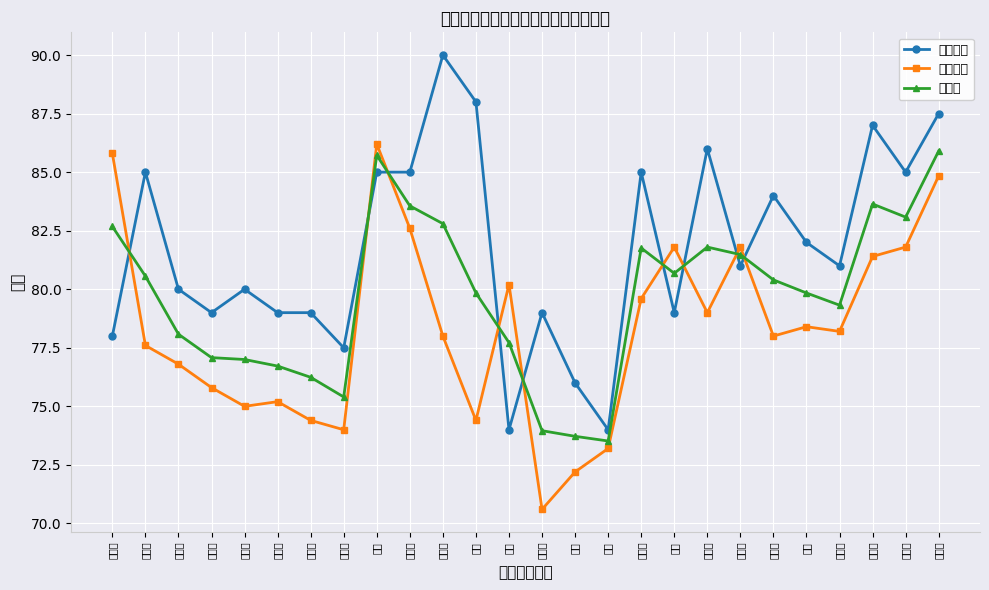

At how many categories does at least one series exceed 87?

3